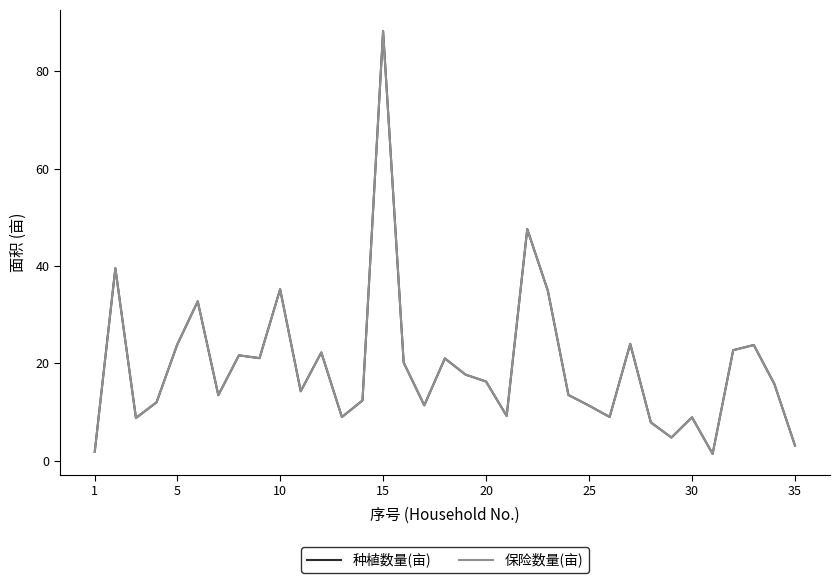

Does the chart have visible grid lines?

No